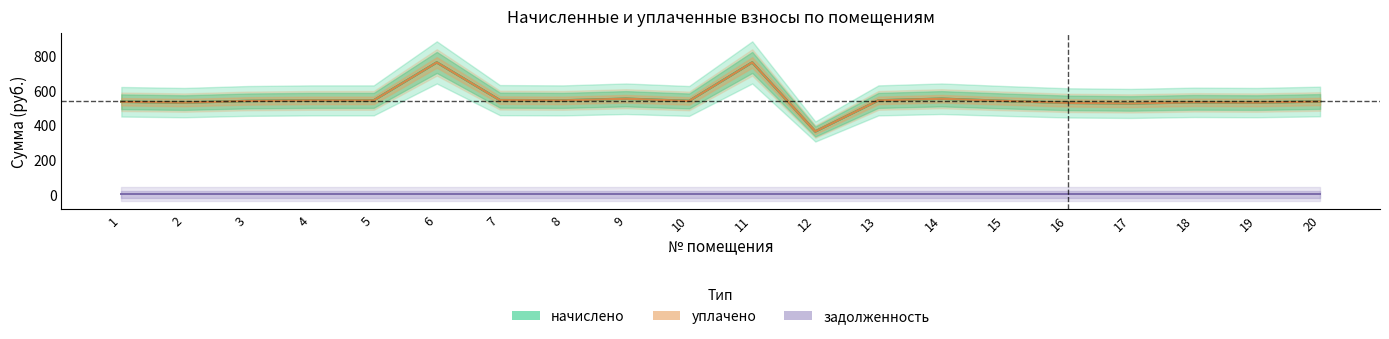

At which category does уплачено reach its first local valley?

2